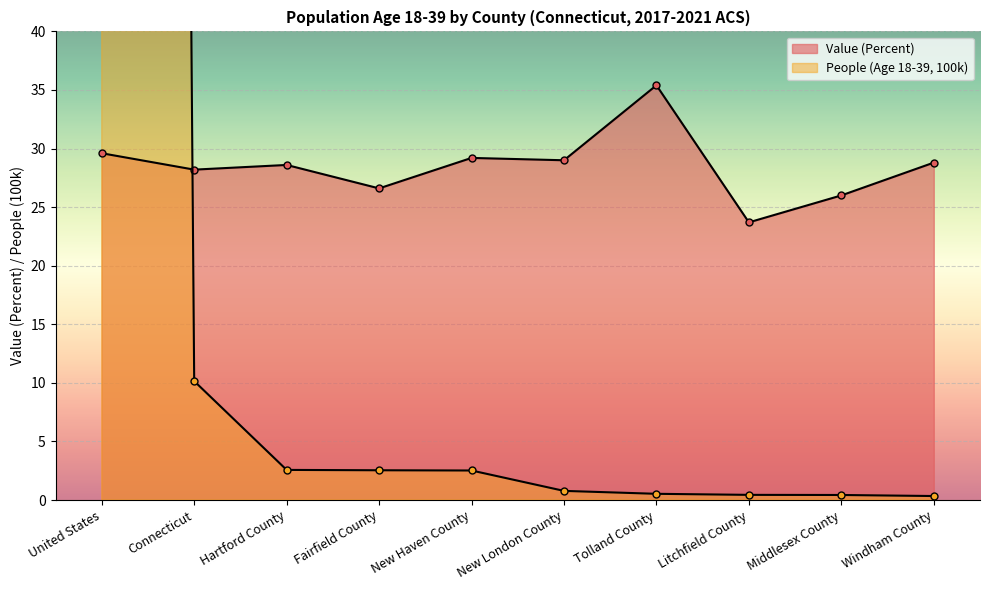

What is the label of the 3rd point from the left?

Hartford County